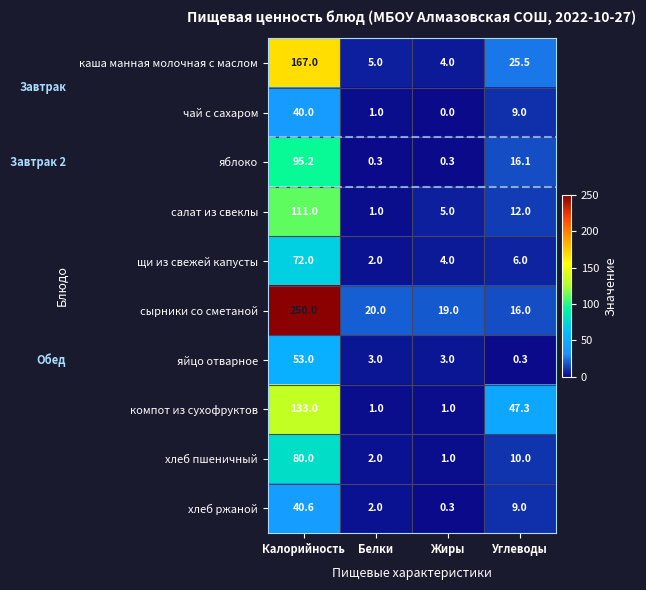

At which category is the sum across all series the highest?

Калорийность